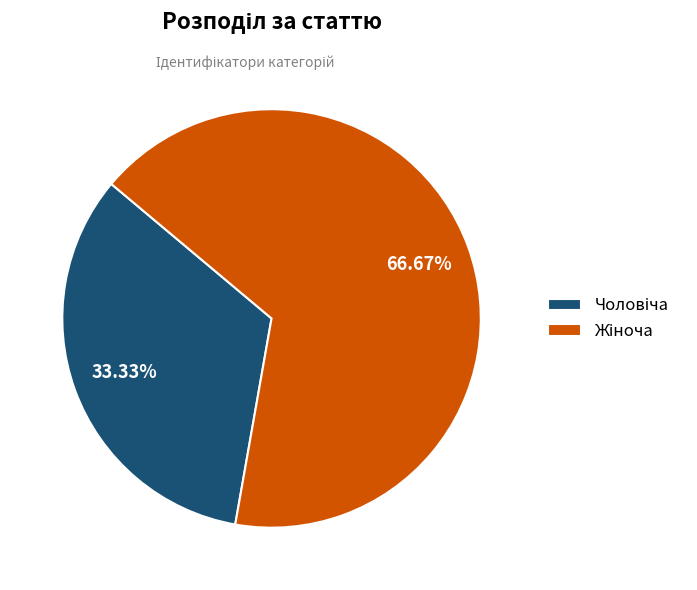

Is there any slice that represents more than half of the pie?

Yes